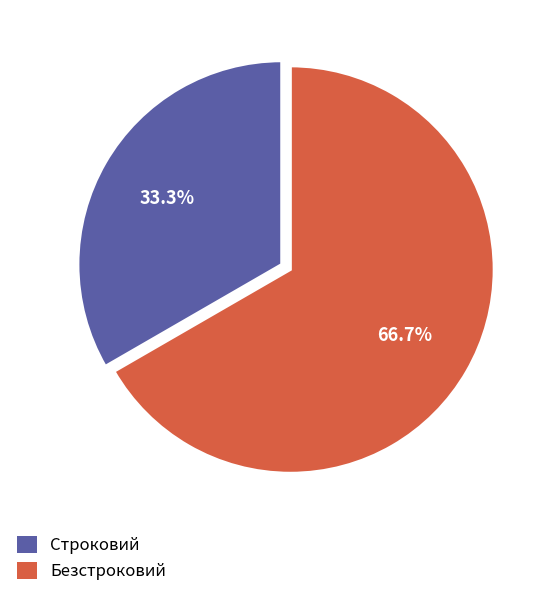

Rank the categories by value from highest to lowest.

Безстроковий, Строковий